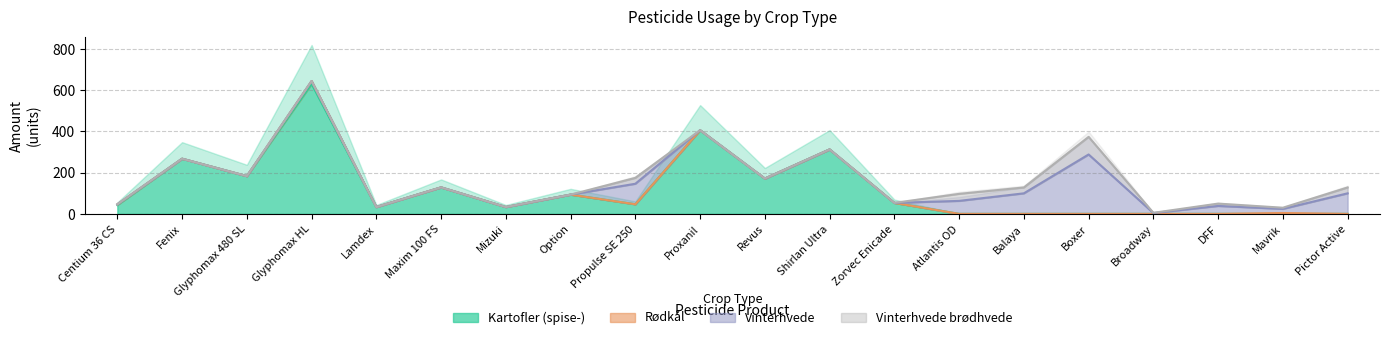

What is the sum of all Vinterhvede values?

712.2